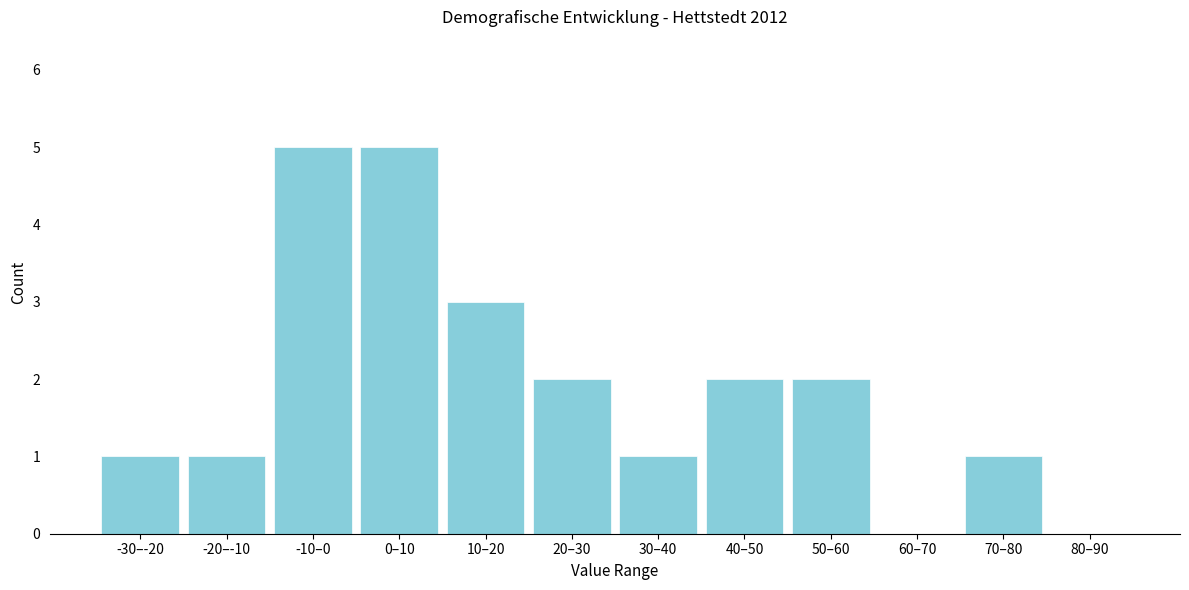

Reading right to left, extract all data points from this chart.

80–90=0	70–80=1	60–70=0	50–60=2	40–50=2	30–40=1	20–30=2	10–20=3	0–10=5	-10–0=5	-20–-10=1	-30–-20=1